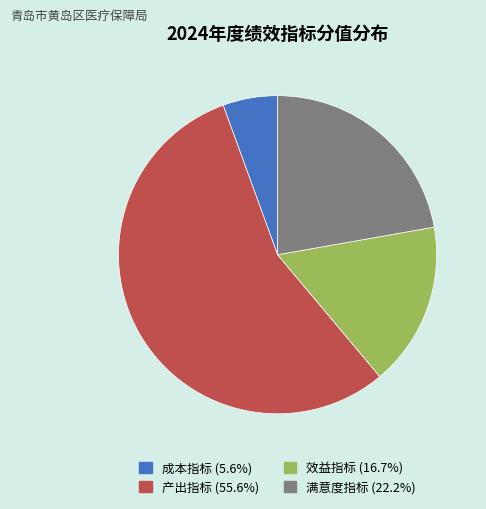

Between 效益指标 and 满意度指标, which is larger?

满意度指标